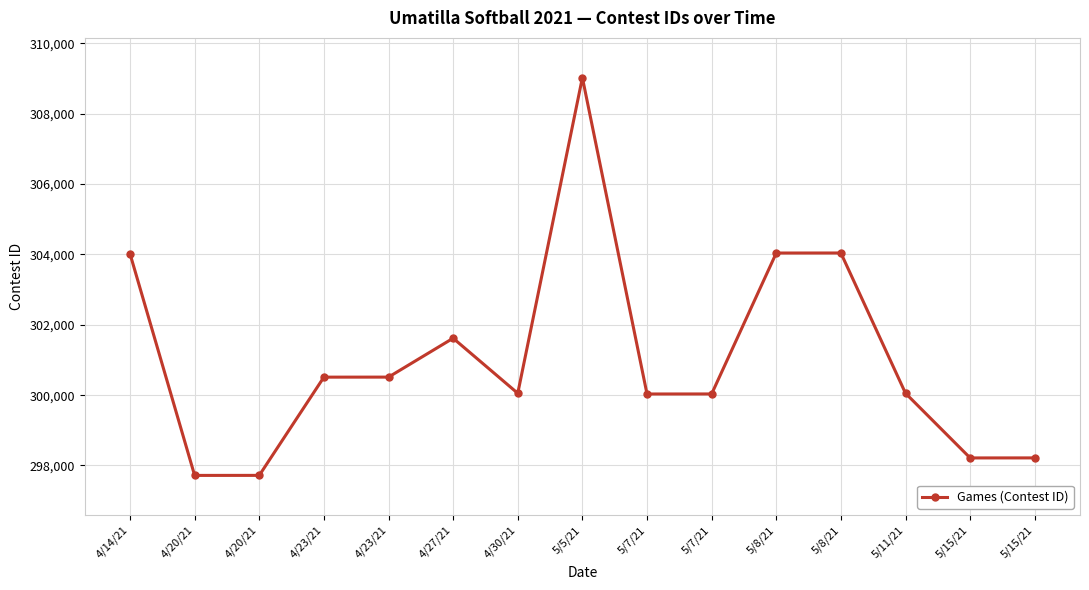

Does the chart have visible grid lines?

Yes